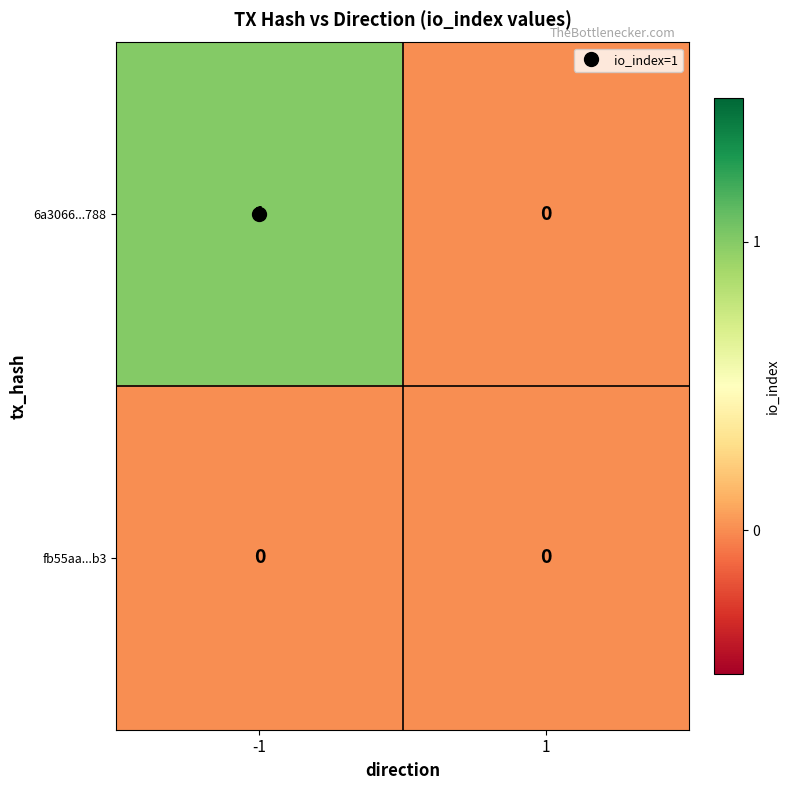

How many data points in 6a3066...788 are less than 1?

1